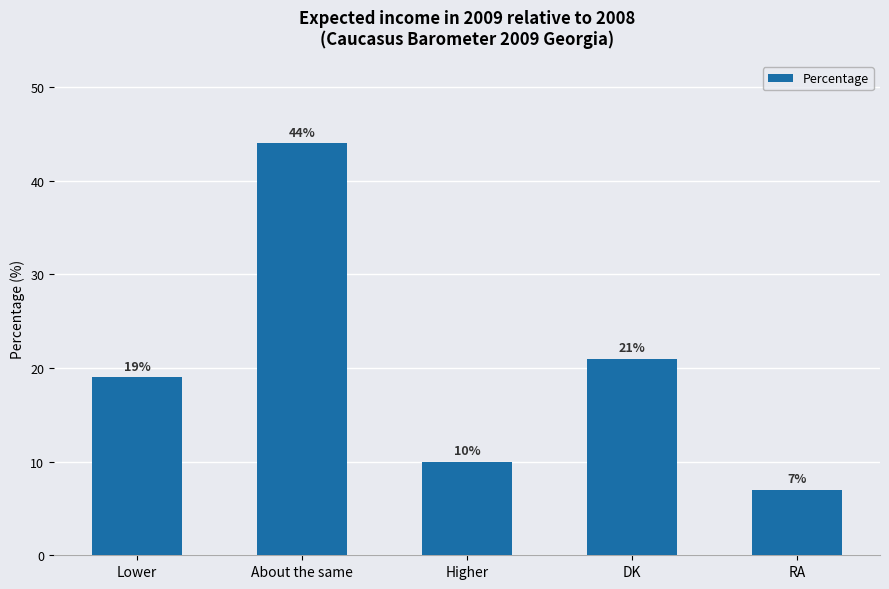

Reading left to right, list all the values displayed in this chart.

Lower=19	About the same=44	Higher=10	DK=21	RA=7